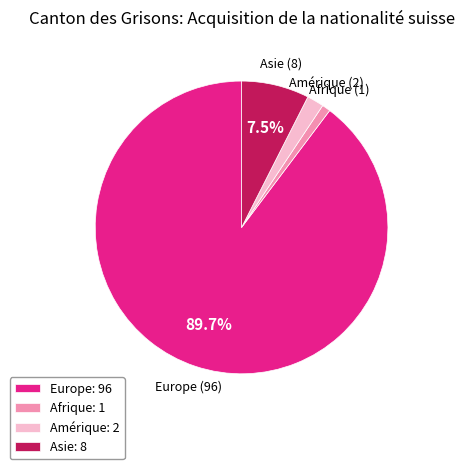

Which category accounts for the majority?

Europe: 96